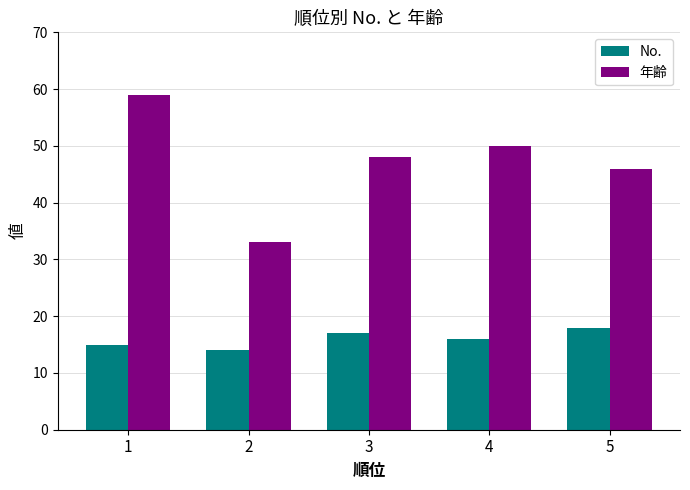

Is it true that 年齢 equals 17 at 4?

False